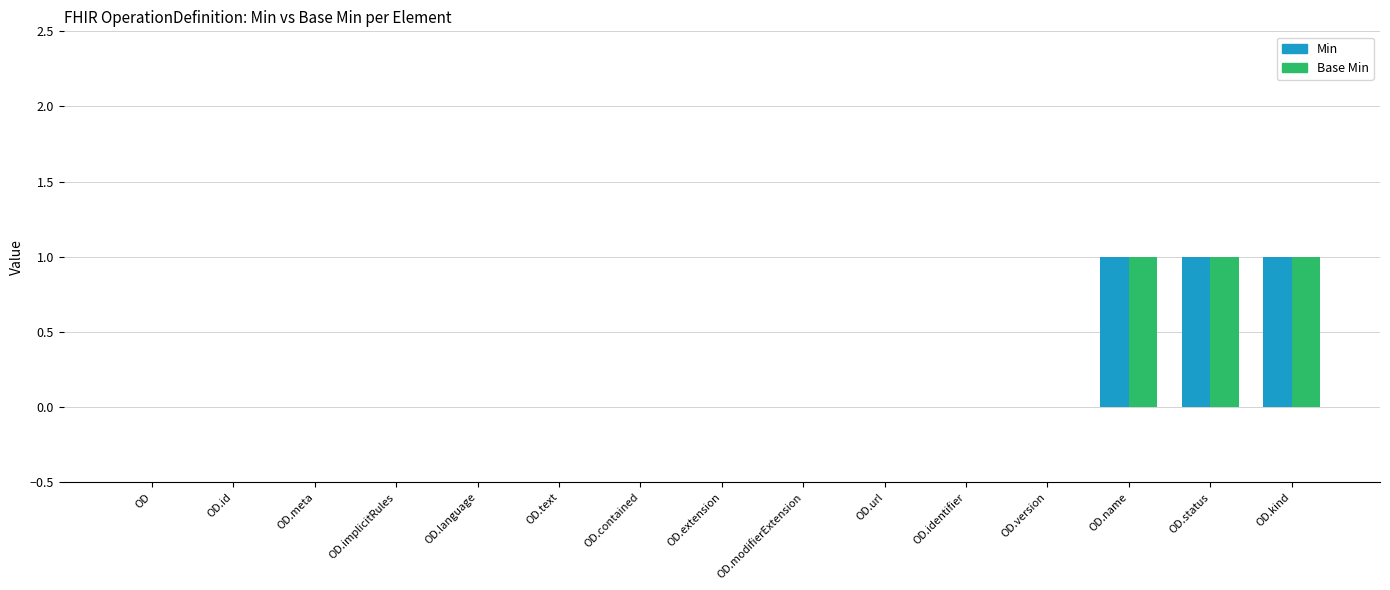

Count the number of data series in this chart.

2